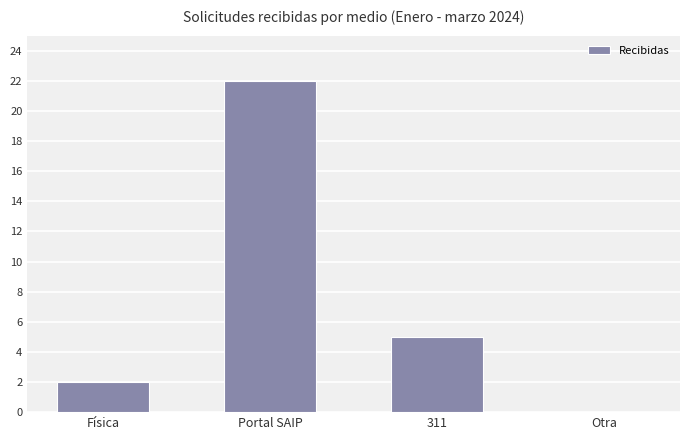

What is the sum of all values?

29